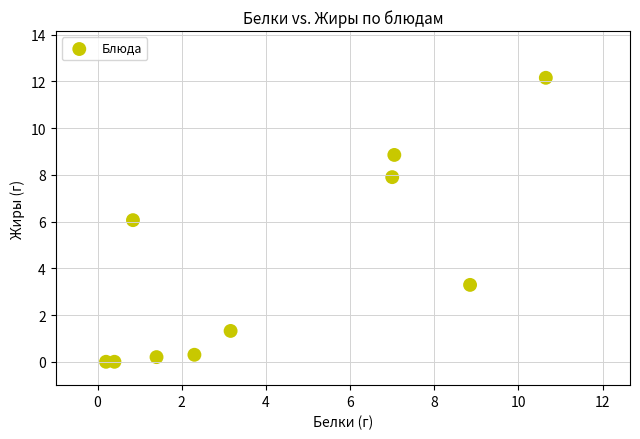

What is the average Y value?

4.0